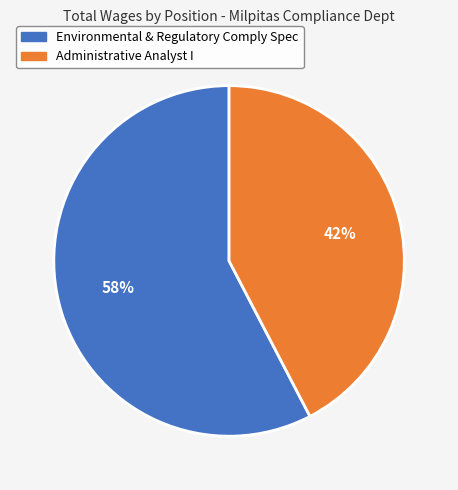

To the nearest percent, what portion does Environmental & Regulatory Comply Spec represent?

58%